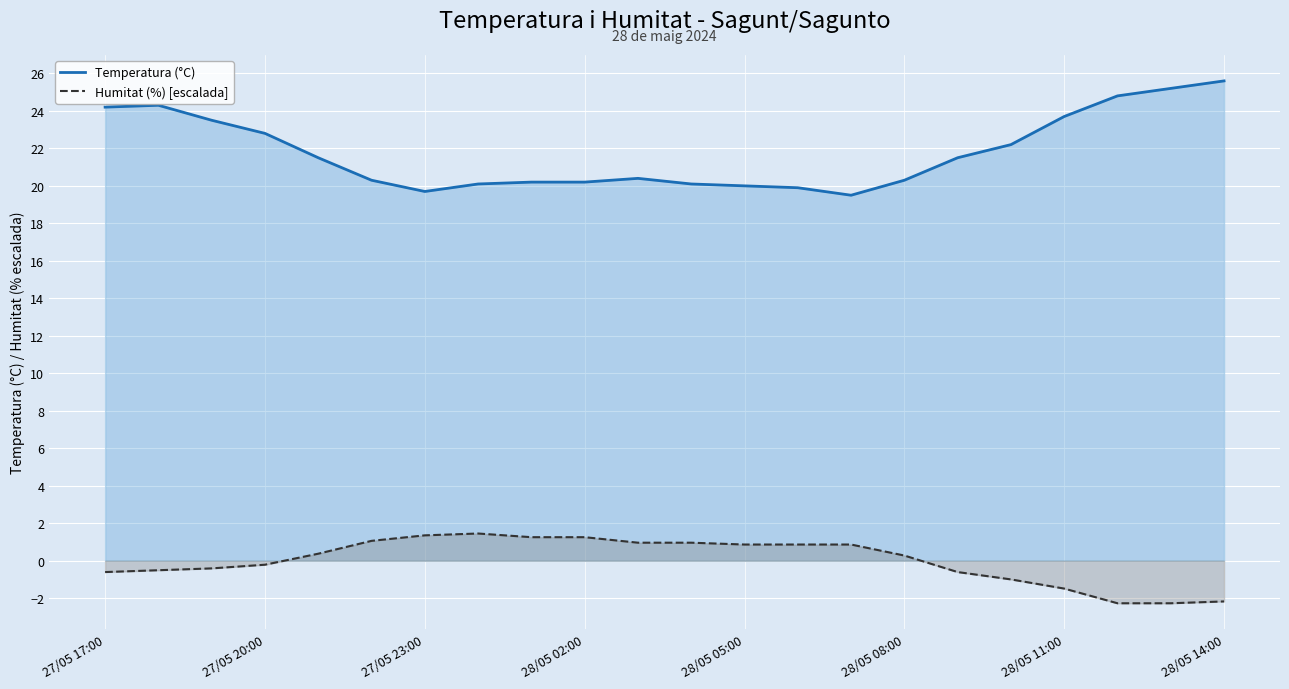

Reading left to right, transcribe all the data shown in this chart.

Temperatura (°C): 24.2	24.3	23.5	22.8	21.5	20.3	19.7	20.1	20.2	20.2	20.4	20.1	20.0	19.9	19.5	20.3	21.5	22.2	23.7	24.8	25.2	25.6
Humitat (%) [escalada]: -0.6	-0.5	-0.4	-0.2	0.4	1.1	1.4	1.5	1.3	1.3	1.0	1.0	0.9	0.9	0.9	0.3	-0.6	-1.0	-1.5	-2.3	-2.3	-2.2